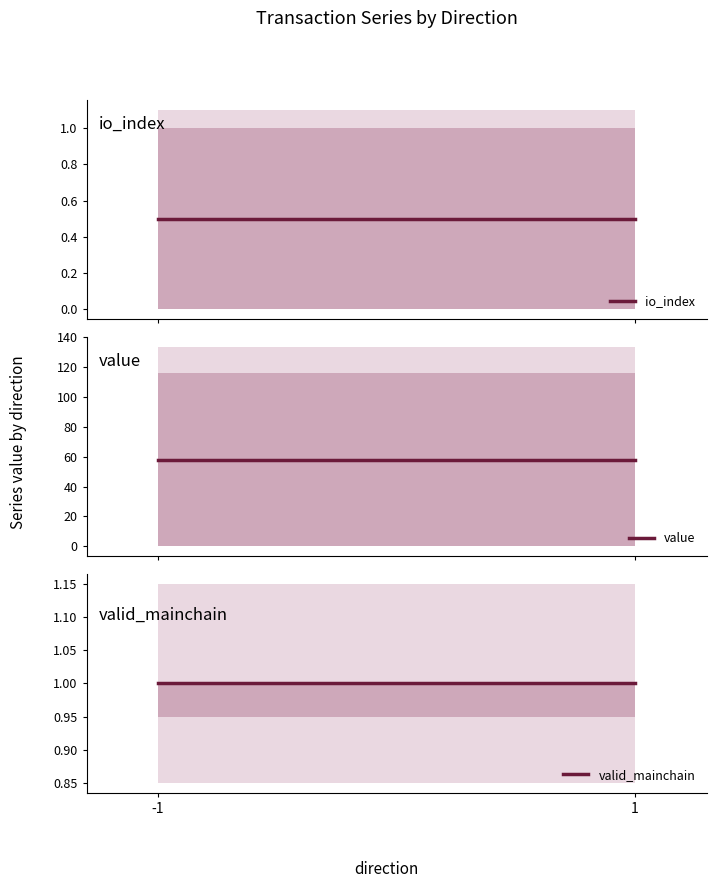

The value of value at 1 is 40.6. True or false?

False